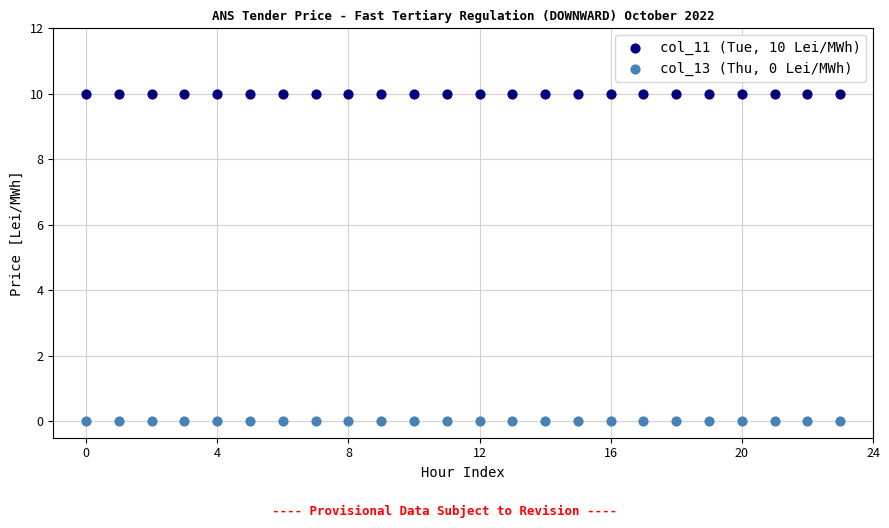

Which series reaches the minimum Y coordinate?

col_13 (Thu, 0 Lei/MWh)